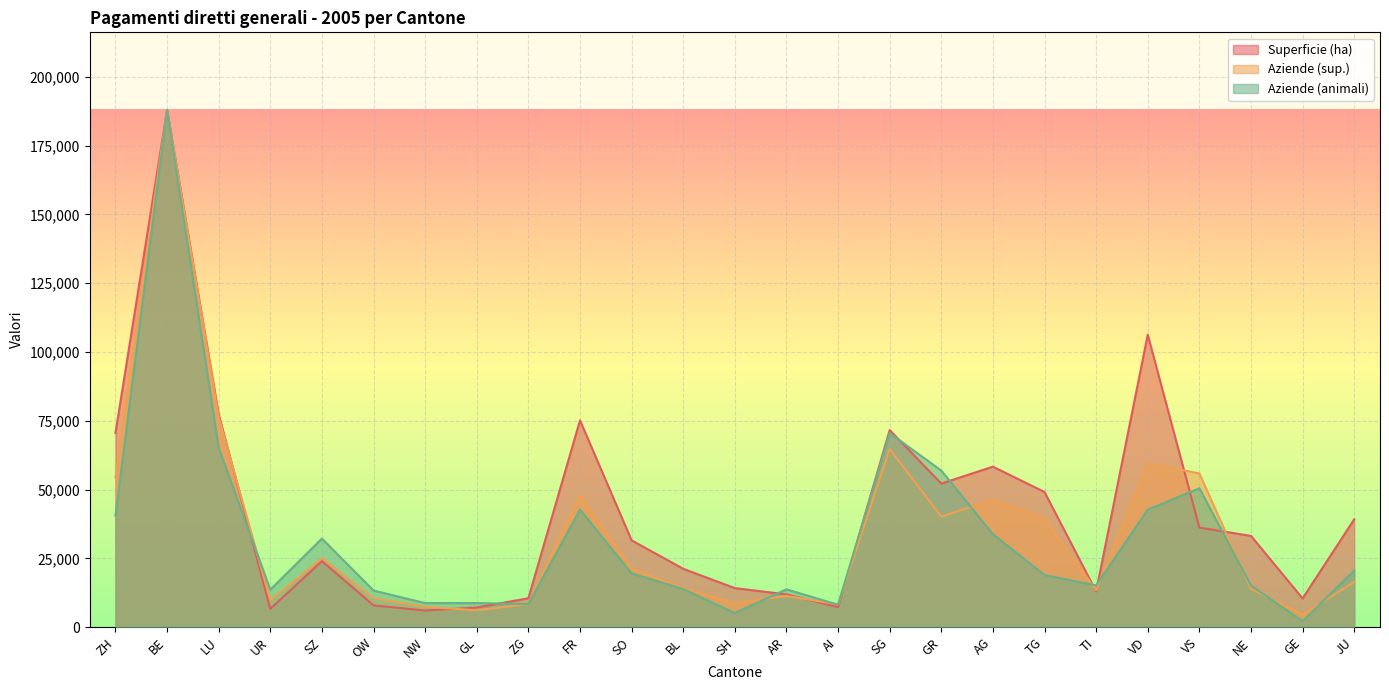

Where is the first local minimum for Superficie (ha)?

UR